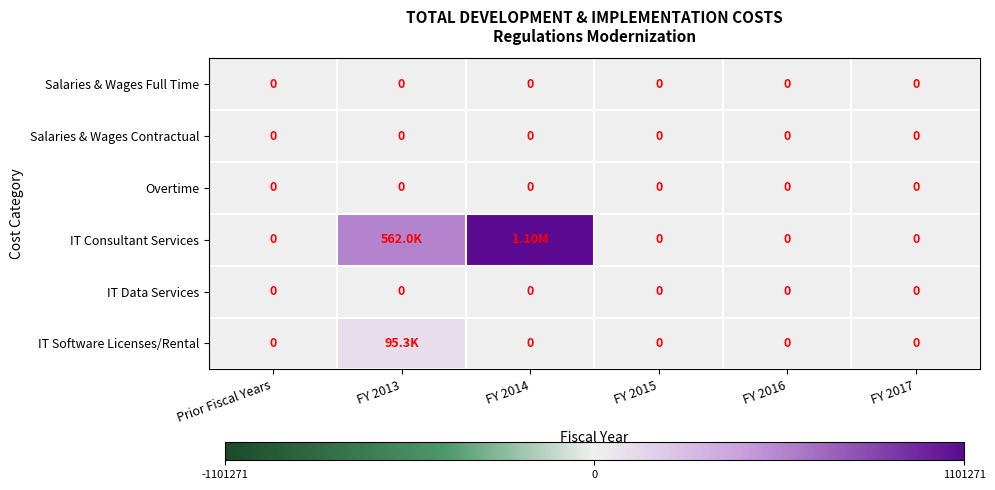

Rank the series at FY 2014 from lowest to highest value.

Salaries & Wages Full Time, Salaries & Wages Contractual, Overtime, IT Data Services, IT Software Licenses/Rental, IT Consultant Services